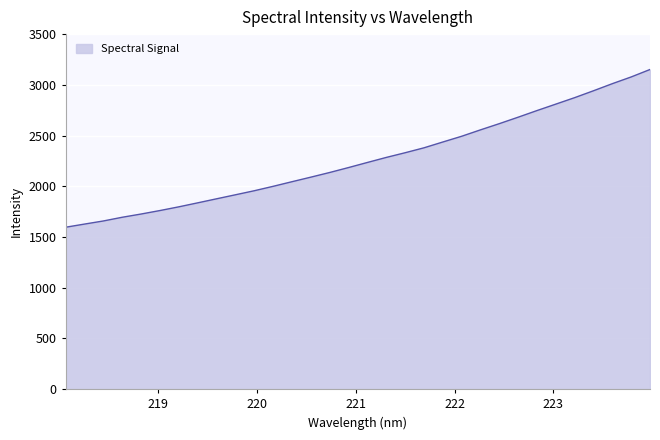

What is the greatest value displayed?

3151.2